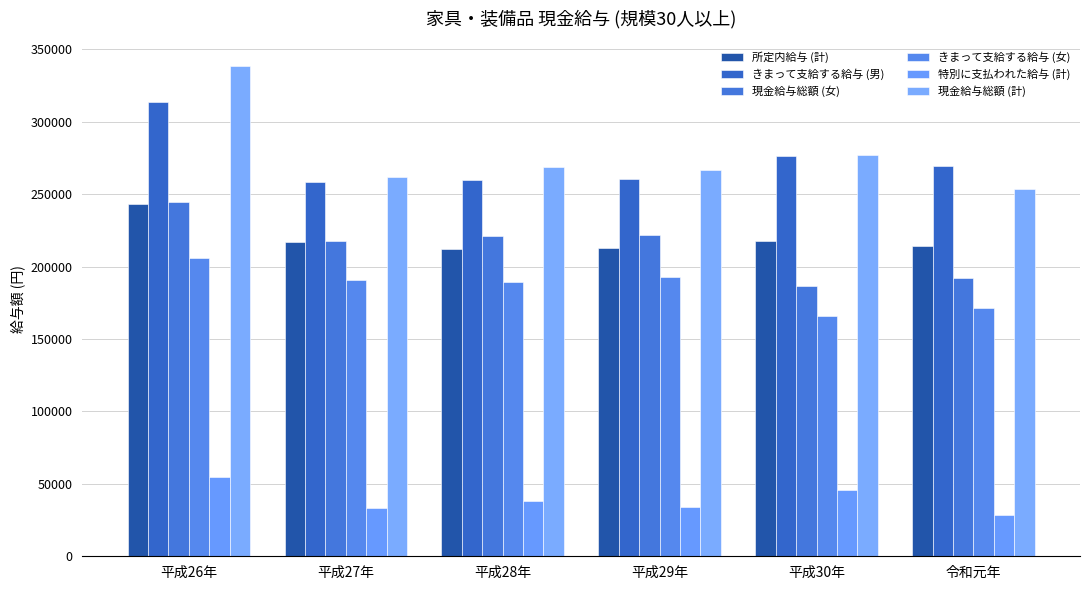

Reading left to right, list all the values displayed in this chart.

所定内給与 (計): 平成26年=242893	平成27年=216628	平成28年=212039	平成29年=212488	平成30年=217290	令和元年=214330
きまって支給する給与 (男): 平成26年=313403	平成27年=258043	平成28年=259439	平成29年=260627	平成30年=276150	令和元年=269553
現金給与総額 (女): 平成26年=244700	平成27年=217923	平成28年=221189	平成29年=221736	平成30年=186469	令和元年=192316
きまって支給する給与 (女): 平成26年=205638	平成27年=190921	平成28年=189293	平成29年=193039	平成30年=166145	令和元年=171295
特別に支払われた給与 (計): 平成26年=54952	平成27年=33254	平成28年=37914	平成29年=33706	平成30年=45812	令和元年=28747
現金給与総額 (計): 平成26年=338504	平成27年=262096	平成28年=268419	平成29年=266556	平成30年=276666	令和元年=253825